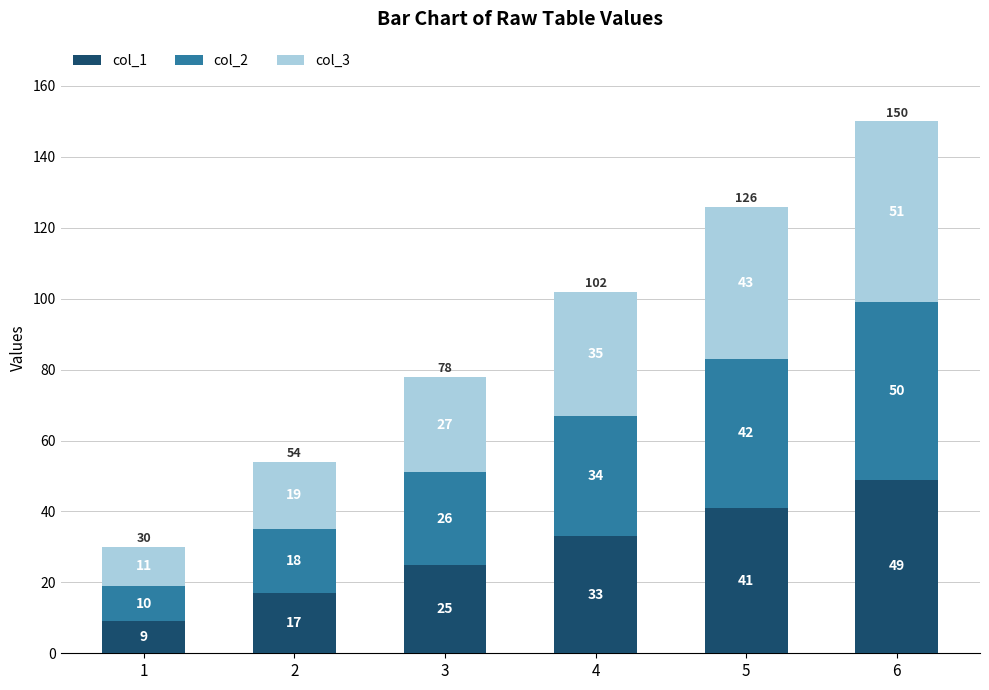

Rank the categories by col_1 value from lowest to highest.

1, 2, 3, 4, 5, 6